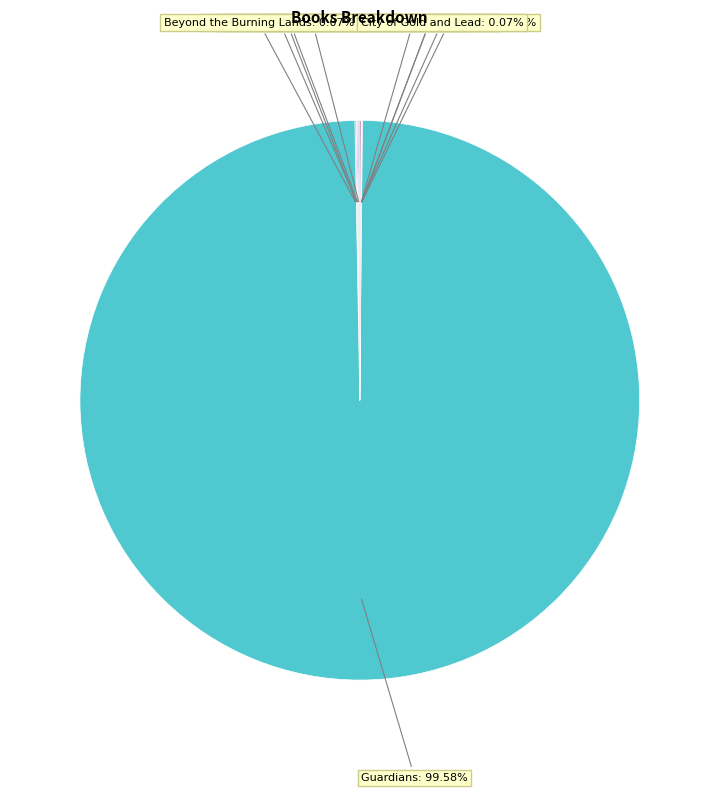

Is there any slice that represents more than half of the pie?

Yes